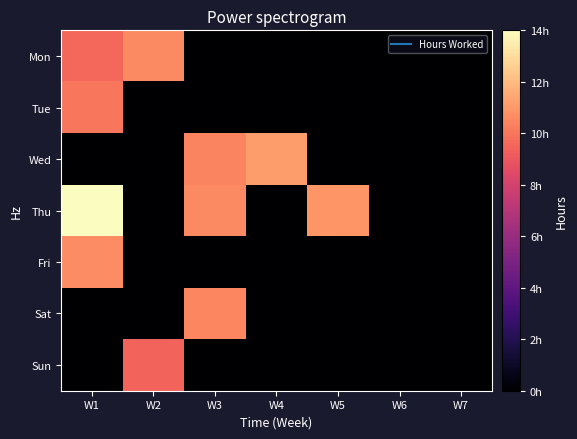

How many distinct data groups are displayed?

7